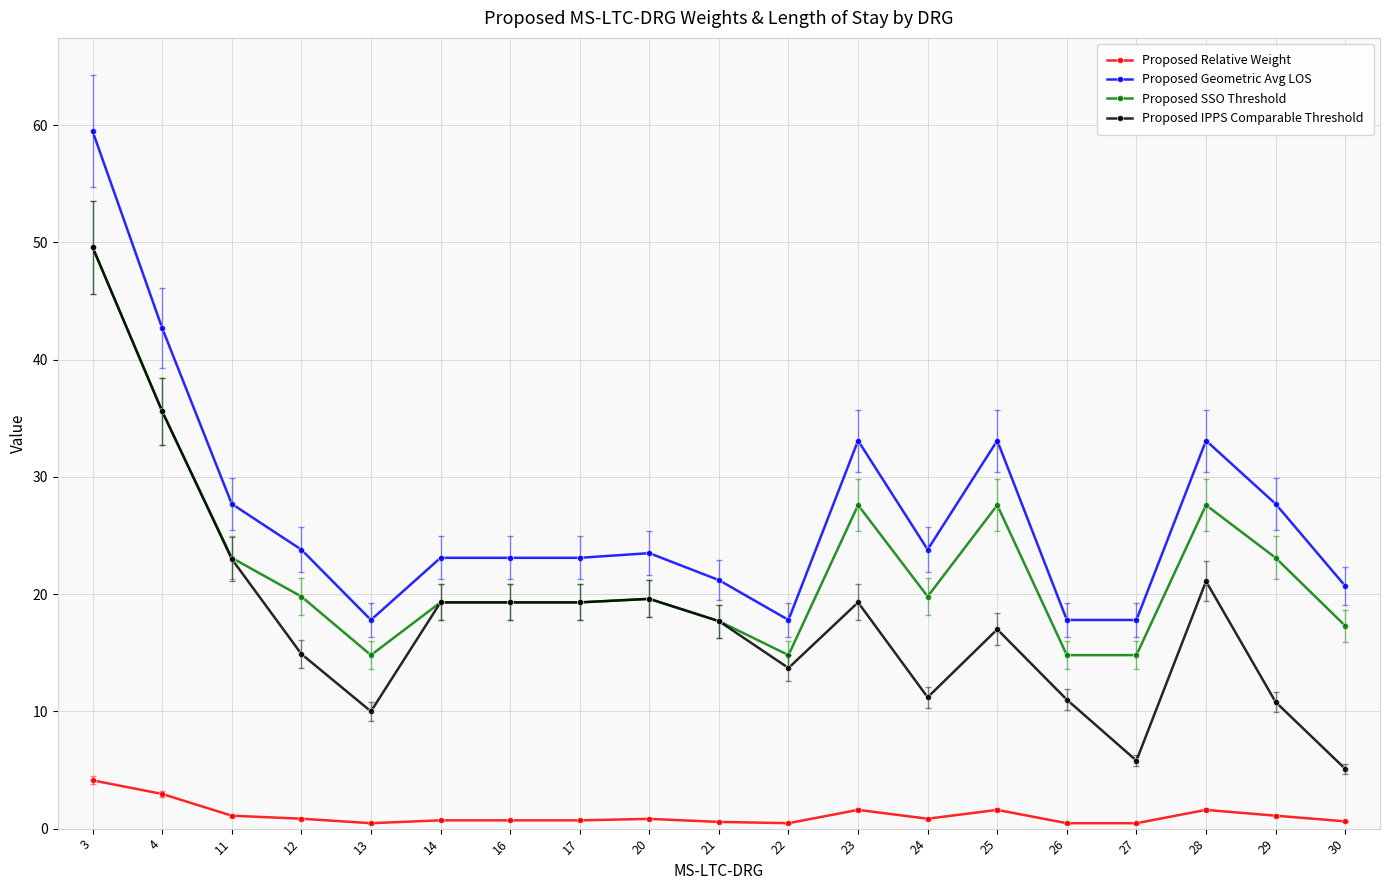

What is the spread (max minus min) of values at 27?

17.3